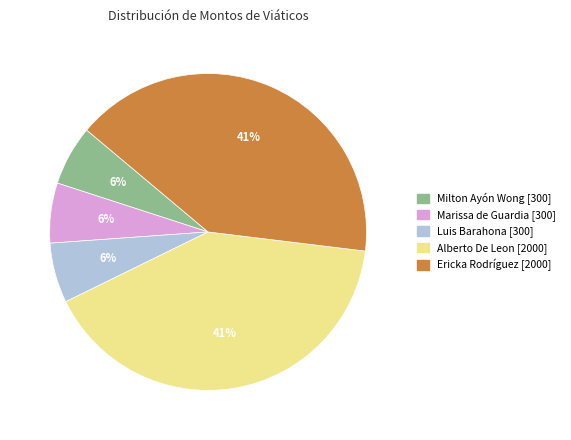

To the nearest percent, what is the average slice percentage?

20%